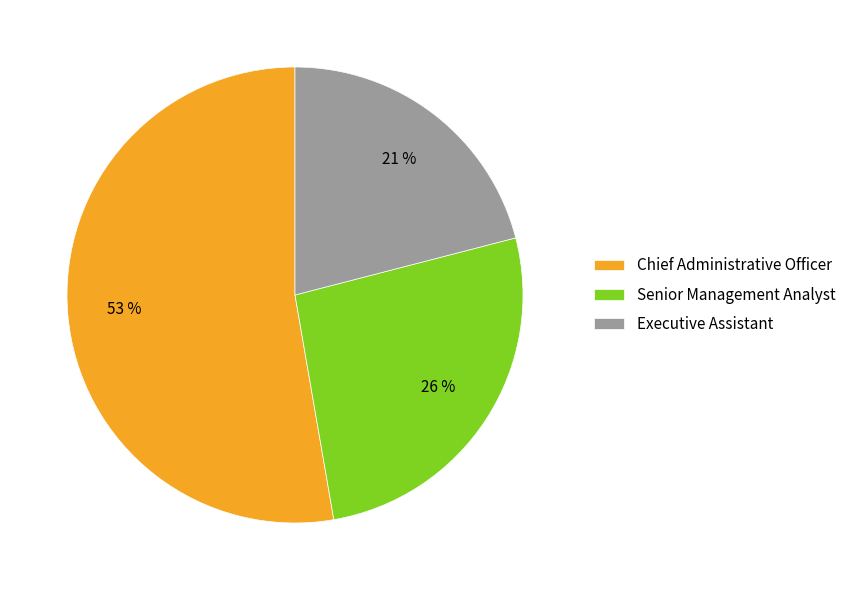

To the nearest percent, what is the difference between the largest and smallest slice percentages?

32%